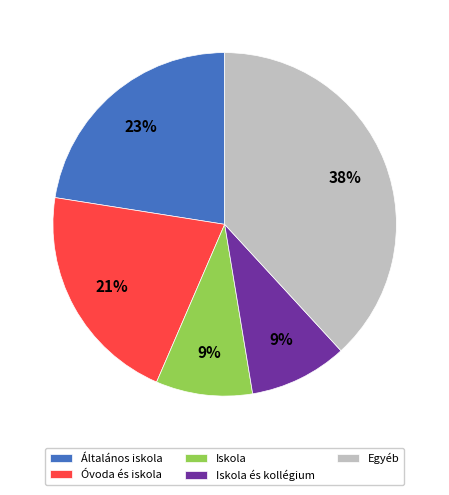

Between Egyéb and Iskola és kollégium, which is larger?

Egyéb